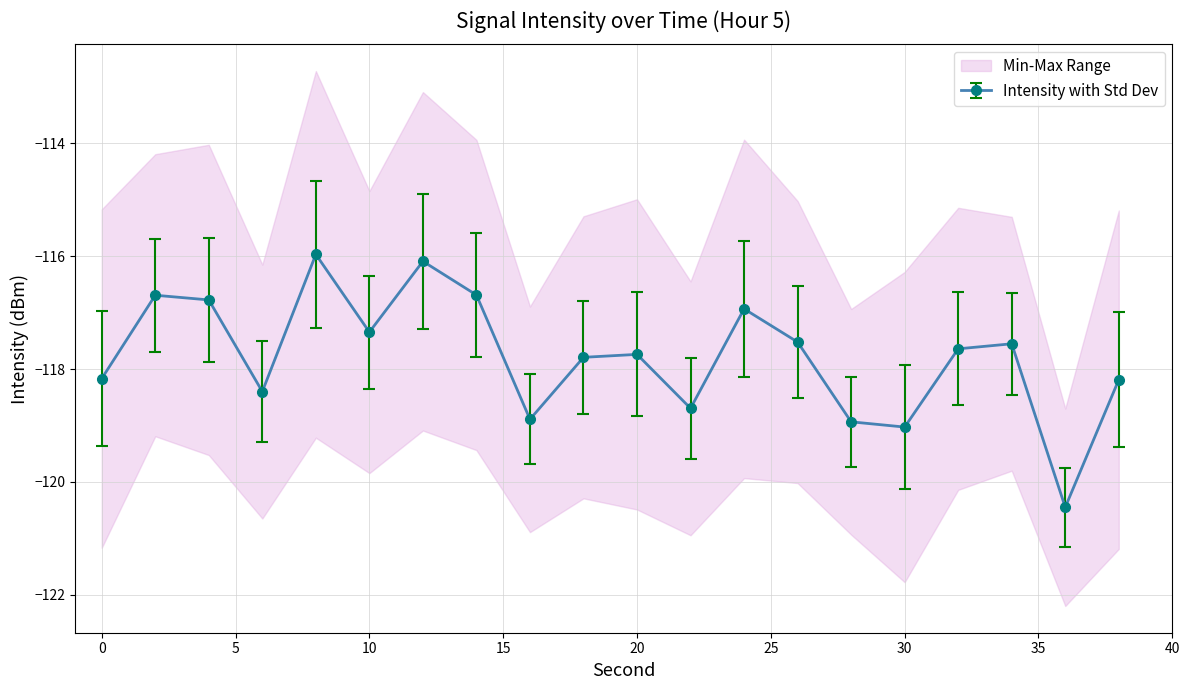

How many interior local peaks does the Intensity with Std Dev series have?

6